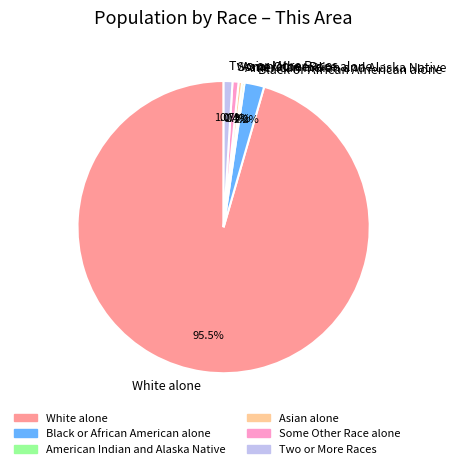

What is the ratio of the value at Some Other Race alone to the value at Black or African American alone?

0.3